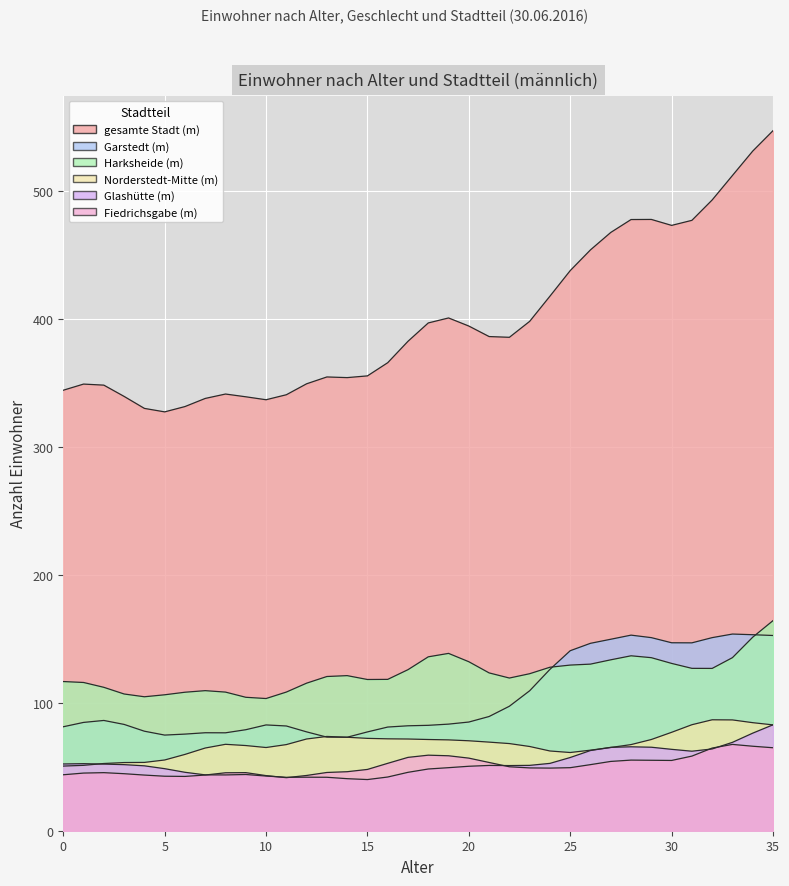

Rank the categories by m_Glashütte value from lowest to highest.

15, 10, 8, 7, 12, 19, 11, 13, 17, 14, 16, 5, 6, 22, 24, 2, 0, 25, 3, 21, 4, 9, 23, 20, 31, 1, 18, 32, 27, 29, 28, 30, 34, 33, 26, 35